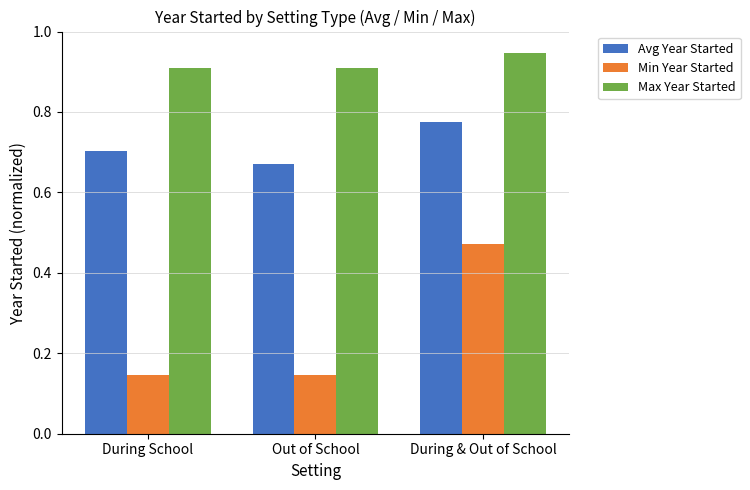

What are all the series names shown in the legend?

Avg Year Started, Min Year Started, Max Year Started